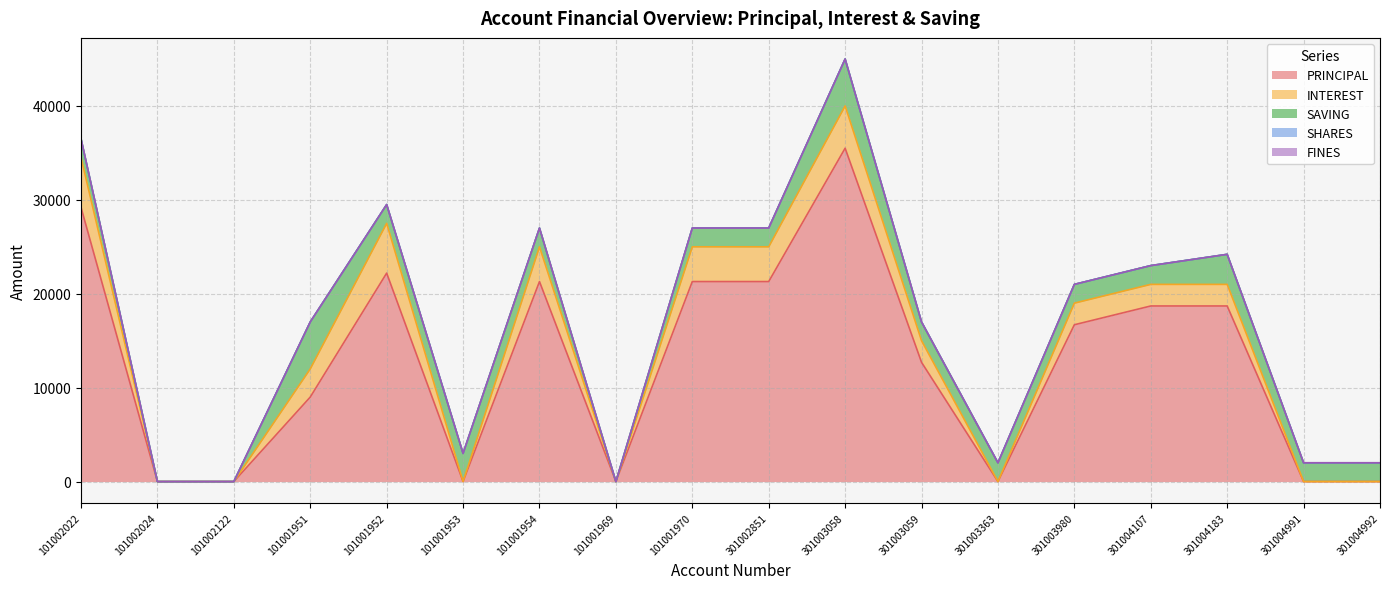

Reading left to right, transcribe all the data shown in this chart.

PRINCIPAL: 101002022=29200	101002024=0	101002122=0	101001951=9000	101001952=22200	101001953=0	101001954=21300	101001969=0	101001970=21300	301002851=21300	301003058=35500	301003059=12700	301003363=0	301003980=16700	301004107=18700	301004183=18700	301004991=0	301004992=0
INTEREST: 101002022=5300	101002024=0	101002122=0	101001951=3000	101001952=5300	101001953=0	101001954=3700	101001969=0	101001970=3700	301002851=3700	301003058=4500	301003059=2300	301003363=0	301003980=2300	301004107=2300	301004183=2300	301004991=0	301004992=0
SAVING: 101002022=2000	101002024=0	101002122=0	101001951=5000	101001952=2000	101001953=3000	101001954=2000	101001969=0	101001970=2000	301002851=2000	301003058=5000	301003059=2000	301003363=2000	301003980=2000	301004107=2000	301004183=3200	301004991=2000	301004992=2000
SHARES: 101002022=0	101002024=0	101002122=0	101001951=0	101001952=0	101001953=0	101001954=0	101001969=0	101001970=0	301002851=0	301003058=0	301003059=0	301003363=0	301003980=0	301004107=0	301004183=0	301004991=0	301004992=0
FINES: 101002022=0	101002024=0	101002122=0	101001951=0	101001952=0	101001953=0	101001954=0	101001969=0	101001970=0	301002851=0	301003058=0	301003059=0	301003363=0	301003980=0	301004107=0	301004183=0	301004991=0	301004992=0